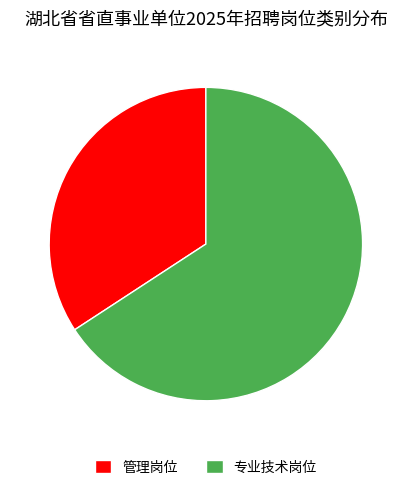

Does any single category account for the majority?

Yes